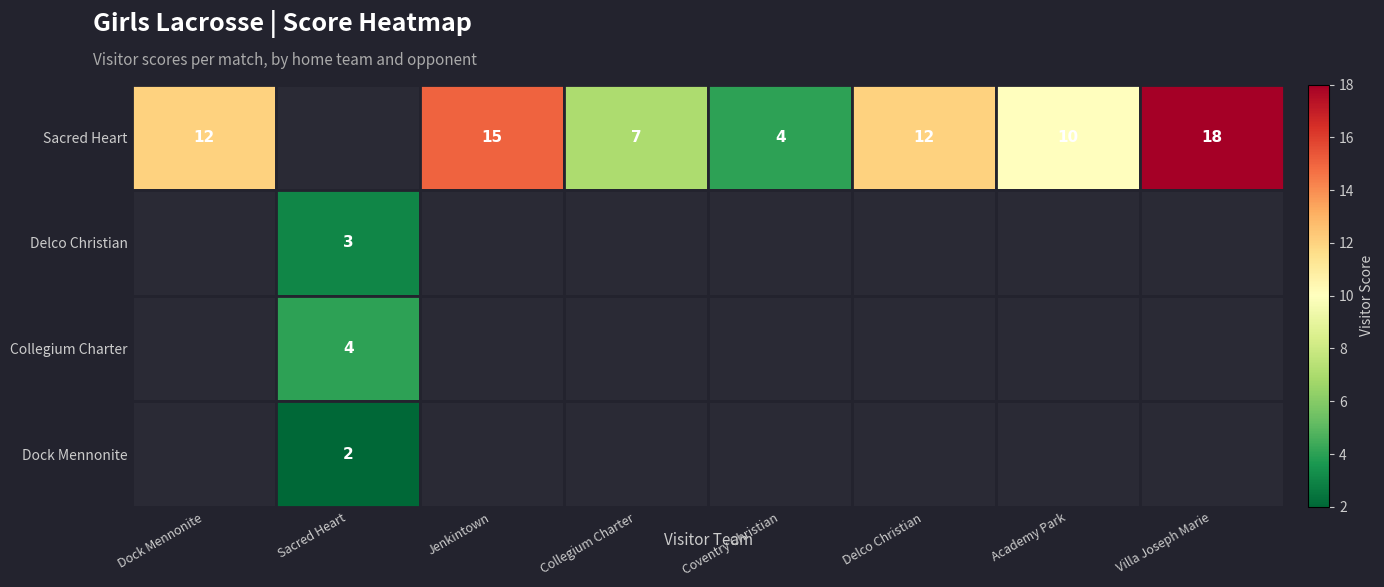

What is the smallest value displayed?

2.0